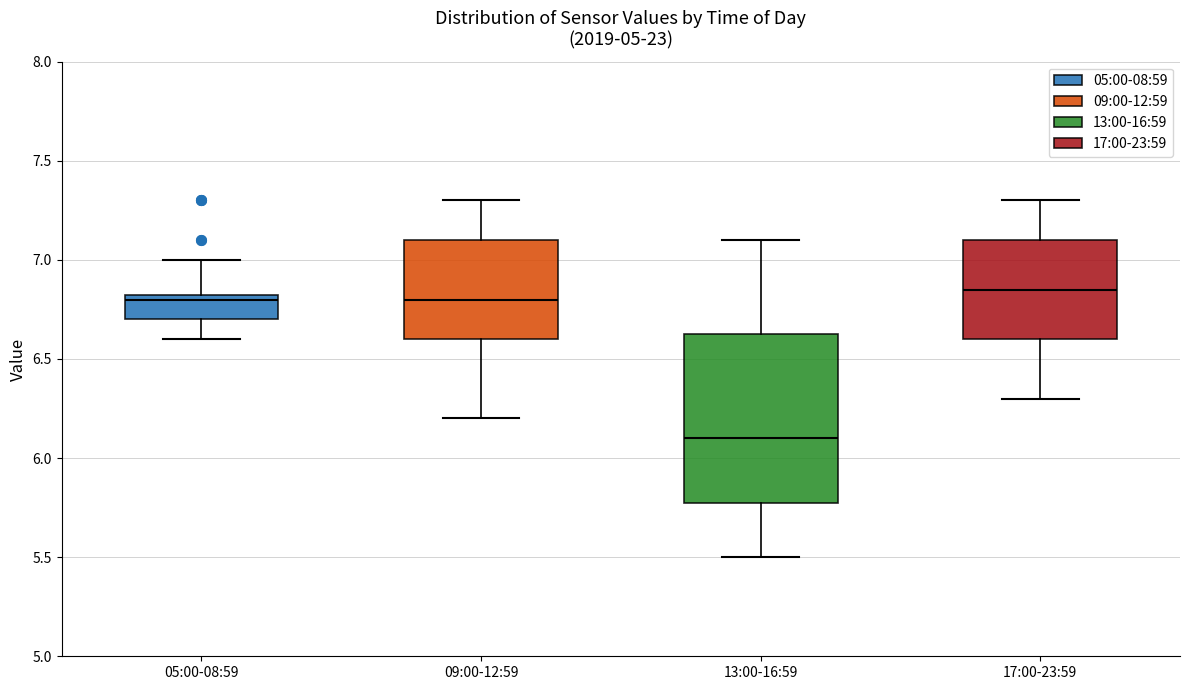

Reading left to right, transcribe this box plot: for each box, give where its median line is, the range the box spans, and where its two whiskers end, as read against the y-axis. The values are not printed on the chart, so give them approximately, as read against the axis.

05:00-08:59: median 6.80, box 6.70 to 6.85, whiskers 6.60 to 7.00
09:00-12:59: median 6.80, box 6.60 to 7.10, whiskers 6.20 to 7.30
13:00-16:59: median 6.10, box 5.80 to 6.65, whiskers 5.50 to 7.10
17:00-23:59: median 6.85, box 6.60 to 7.10, whiskers 6.30 to 7.30